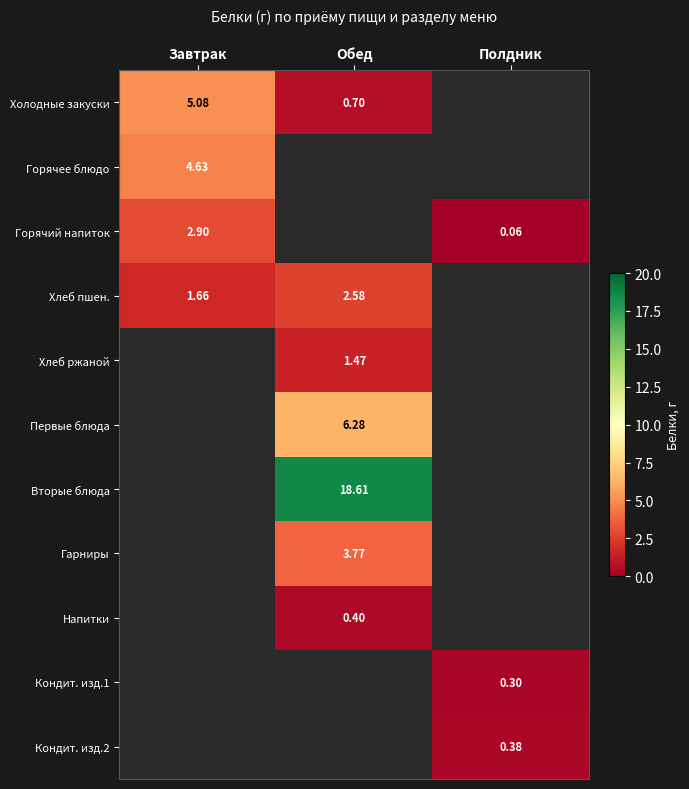

At which label does Хлеб ржаной first exceed 1?

Обед